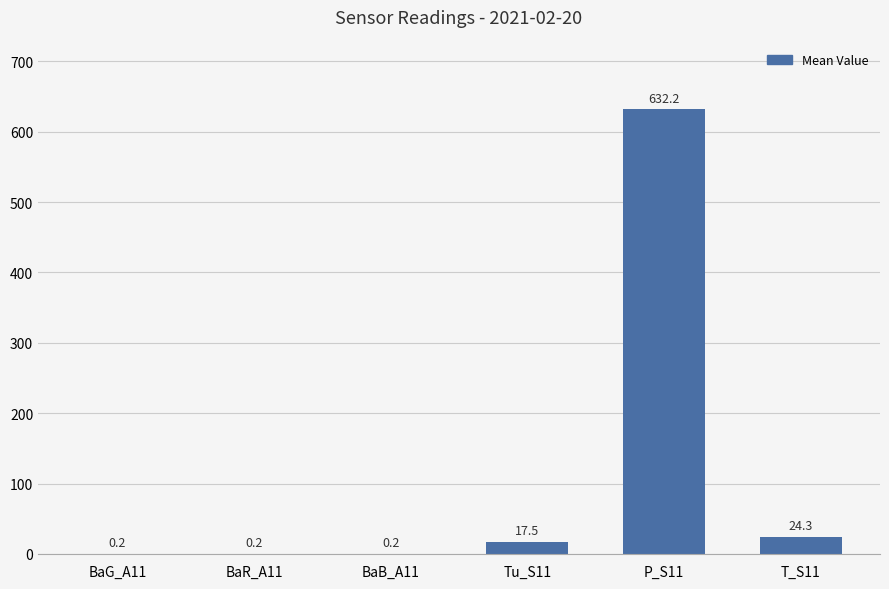

Which category has the highest value across all series?

P_S11